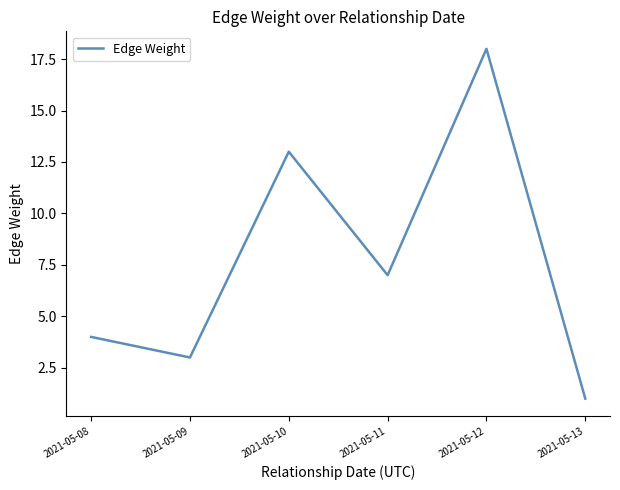

What is the change in value from 2021-05-08 to 2021-05-10?

+9